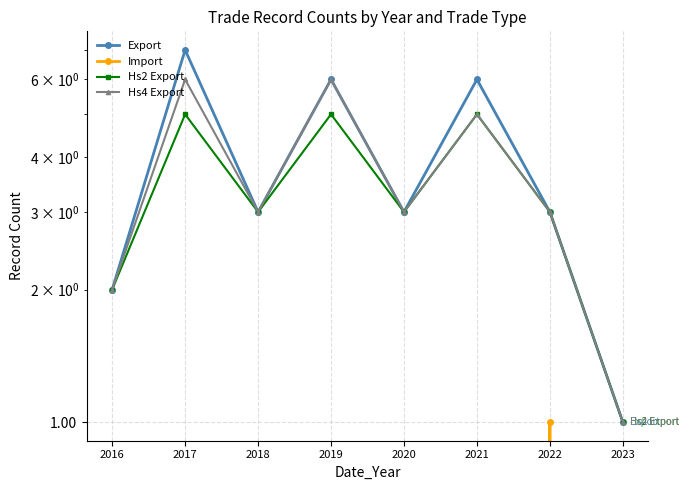

How many interior local peaks does the Export series have?

3